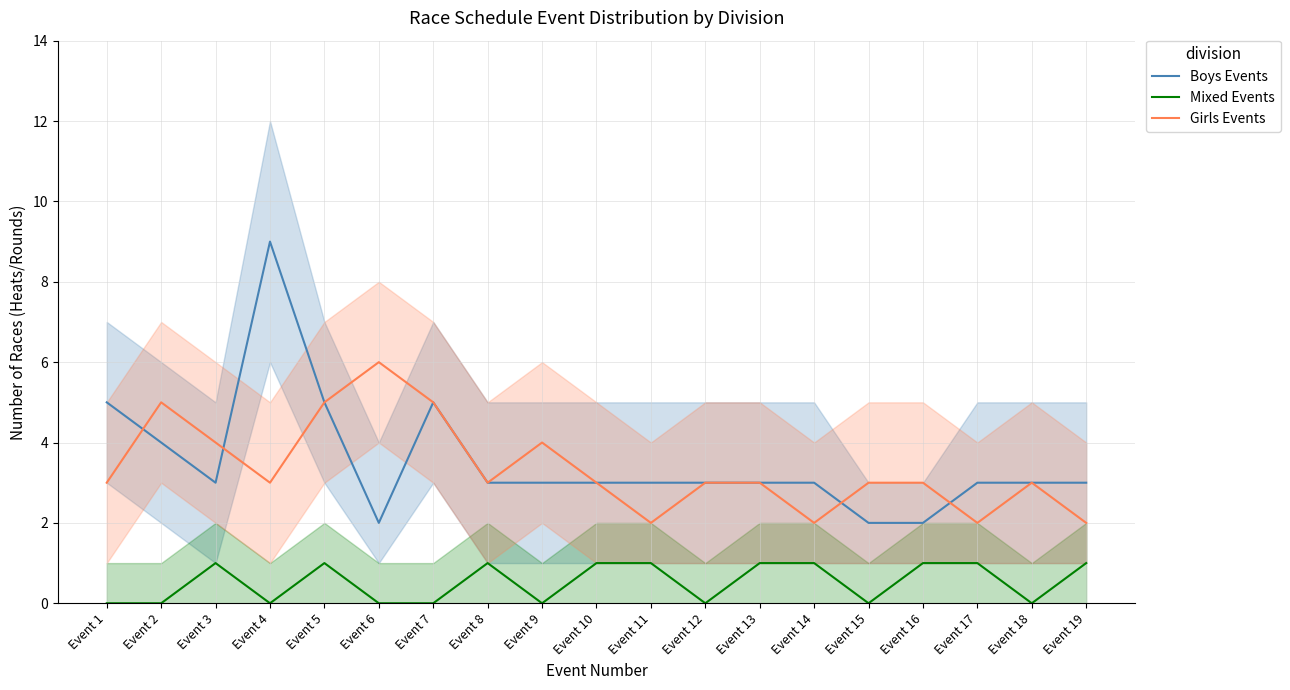

List the series in order of their peak value, highest first.

Boys Events, Girls Events, Mixed Events